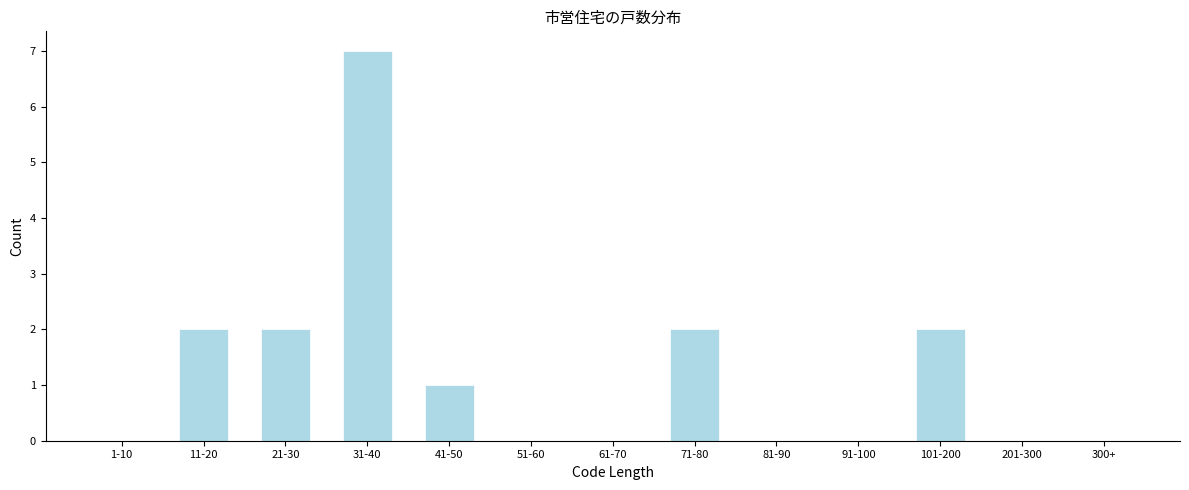

Reading left to right, what are all the values shown in this chart?

1-10=0	11-20=2	21-30=2	31-40=7	41-50=1	51-60=0	61-70=0	71-80=2	81-90=0	91-100=0	101-200=2	201-300=0	300+=0